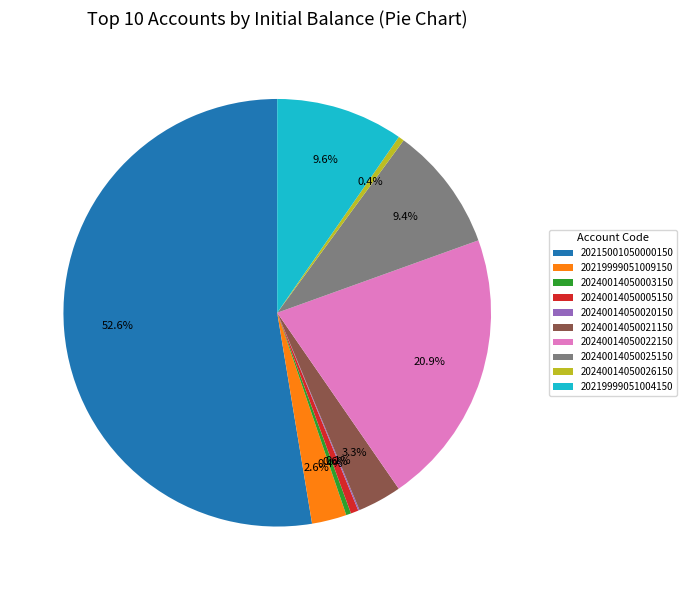

Which category has the biggest portion of the pie?

20215001050000150